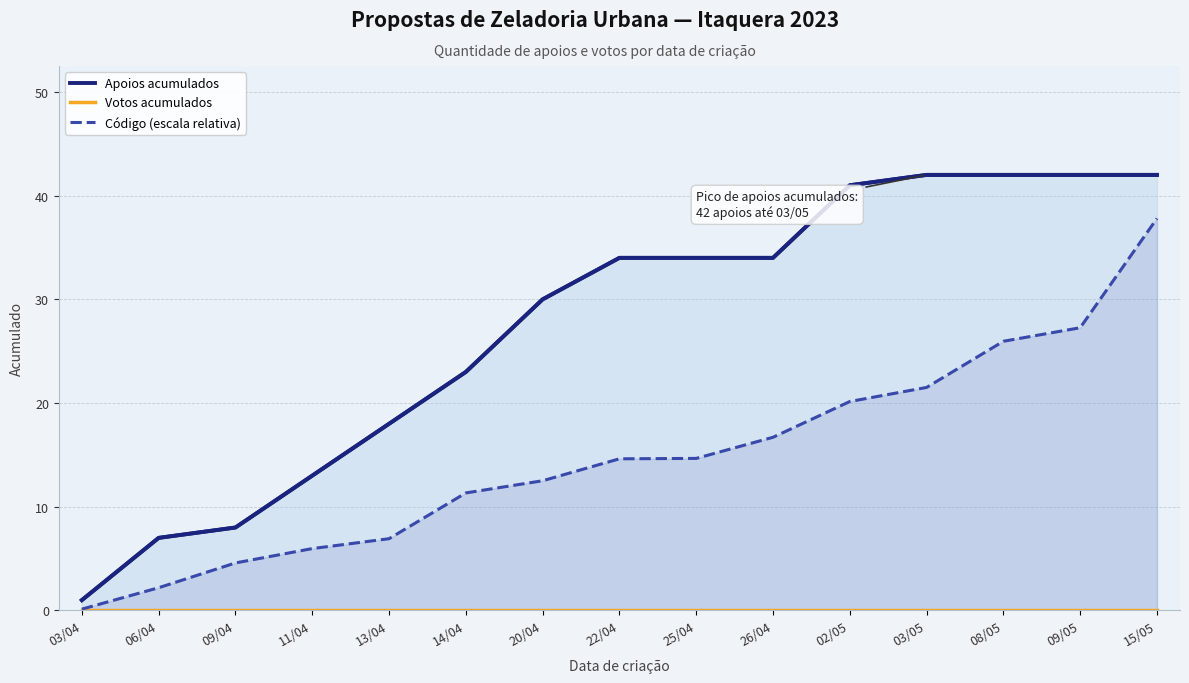

What is the maximum value shown in the chart?

42.0